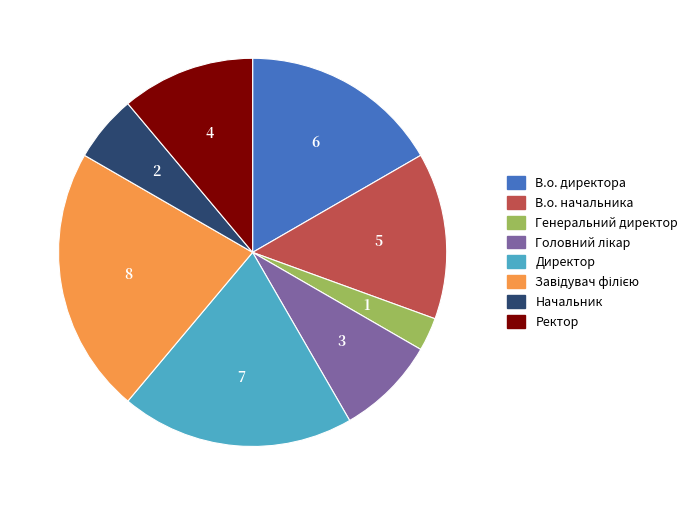

Is it true that В.о. директора is 17% of the pie?

True